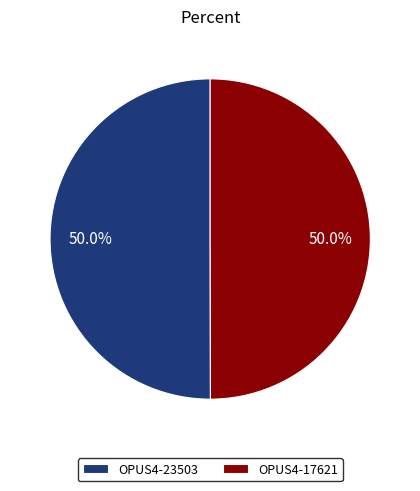

Approximately how many times larger is the value at OPUS4-17621 compared to OPUS4-23503?

1.0